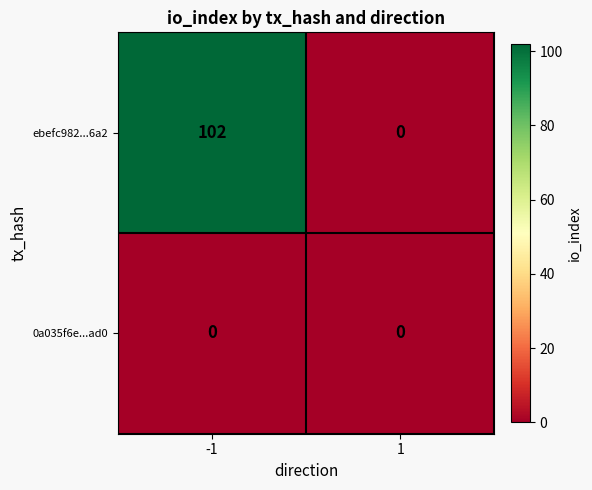

How many series are shown in this chart?

2